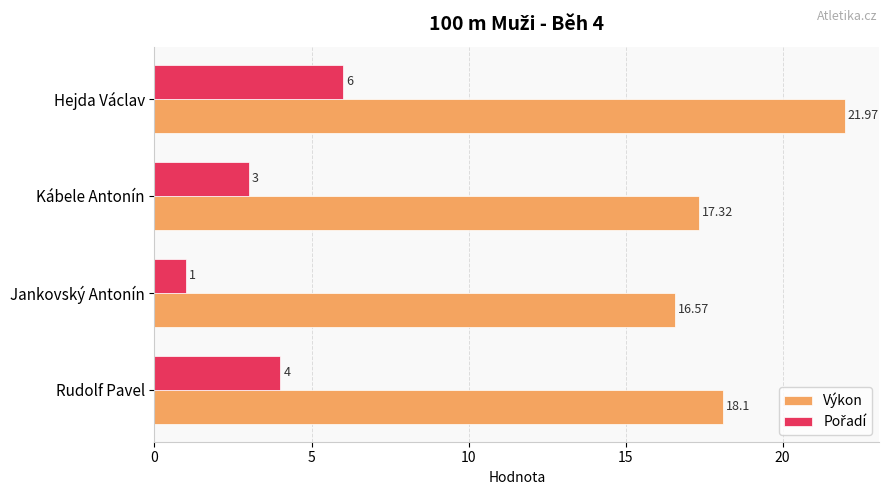

Which category has the highest value in the Výkon series?

Hejda Václav